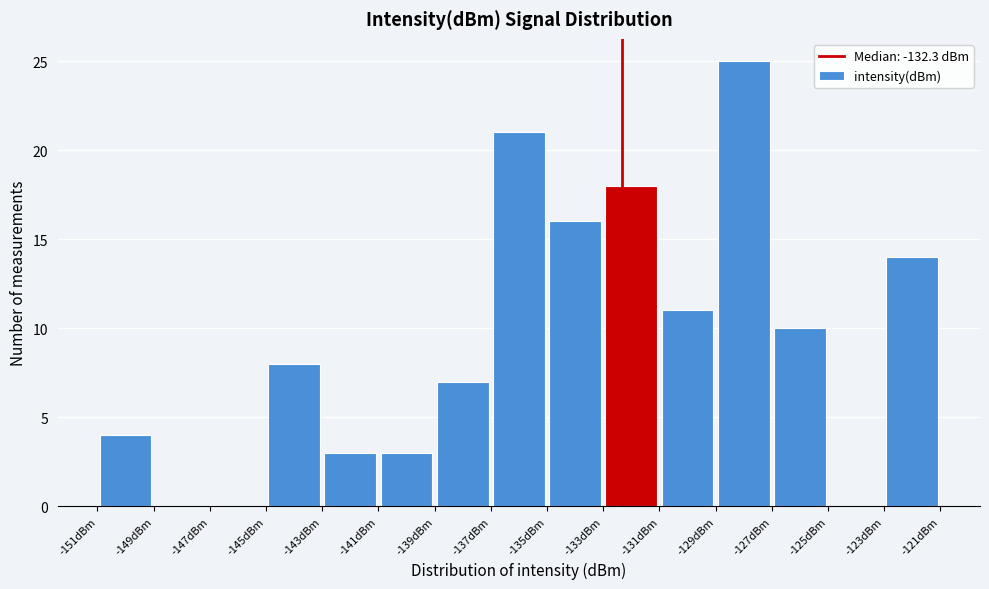

Reading left to right, transcribe this chart: for each bar, give the range it covers on the x-axis and its height. The values are not printed on the chart, so give them approximately, as read against the axis.

-151 to -149: 4
-149 to -147: 0
-147 to -145: 0
-145 to -143: 8
-143 to -141: 3
-141 to -139: 3
-139 to -137: 7
-137 to -135: 21
-135 to -133: 16
-133 to -131: 18
-131 to -129: 11
-129 to -127: 25
-127 to -125: 10
-125 to -123: 0
-123 to -121: 14